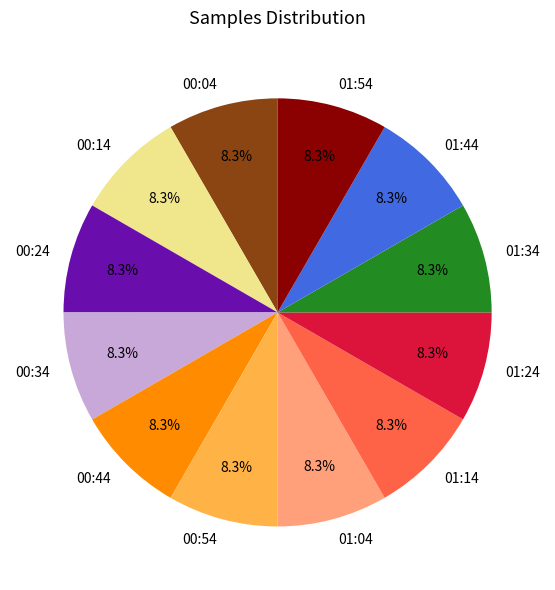

How much of the chart is everything except 01:24?

91.7%